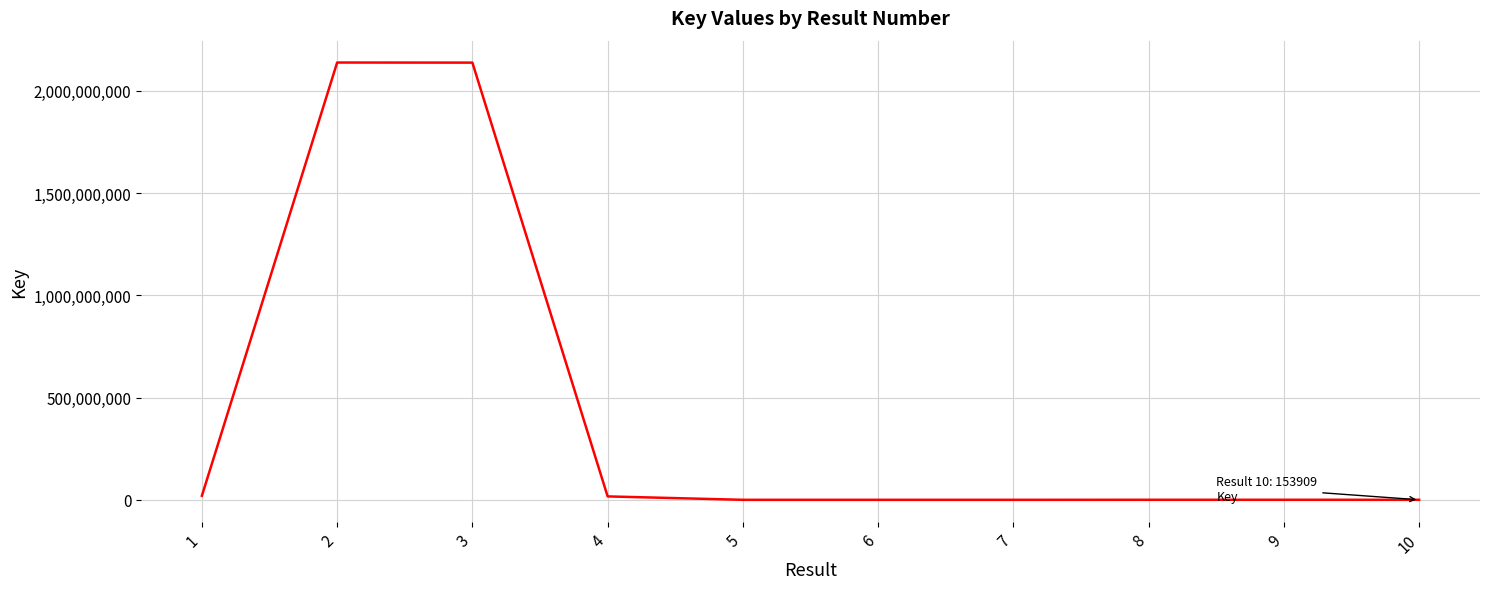

Count the number of data series in this chart.

1